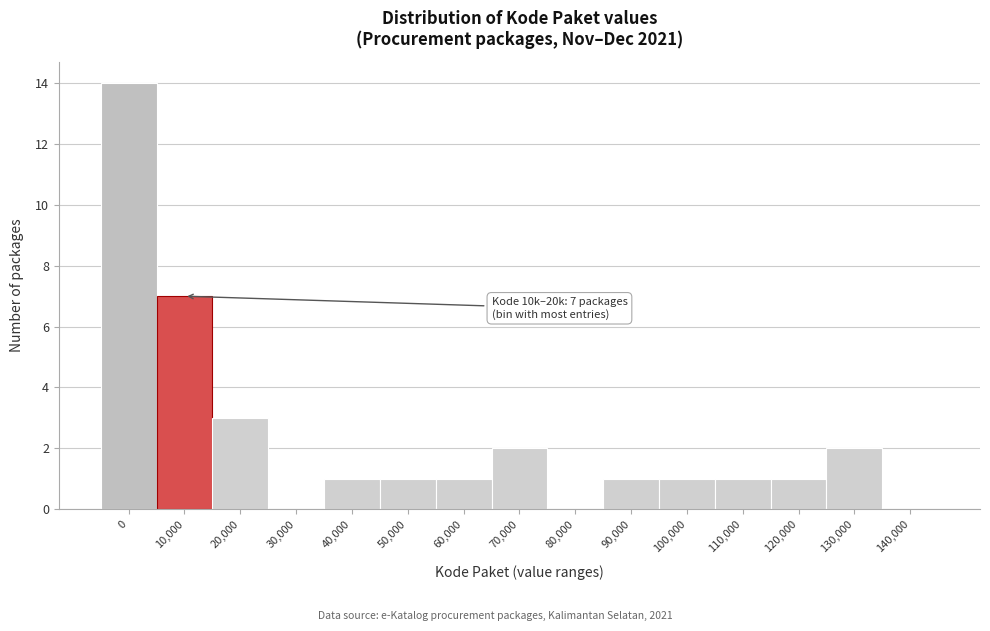

Reading left to right, list all the values displayed in this chart.

0=14	10,000=7	20,000=3	30,000=0	40,000=1	50,000=1	60,000=1	70,000=2	80,000=0	90,000=1	100,000=1	110,000=1	120,000=1	130,000=2	140,000=0